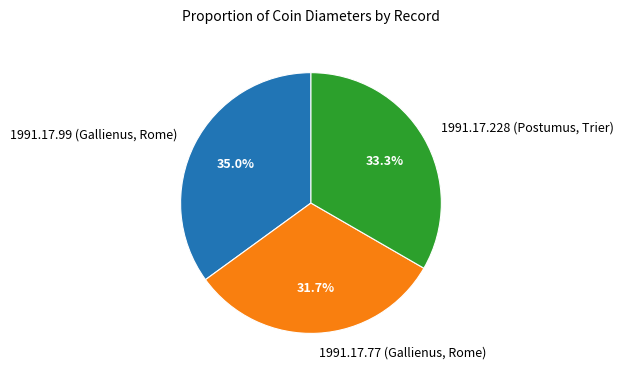

Rank the categories by value from highest to lowest.

1991.17.99 (Gallienus, Rome), 1991.17.228 (Postumus, Trier), 1991.17.77 (Gallienus, Rome)